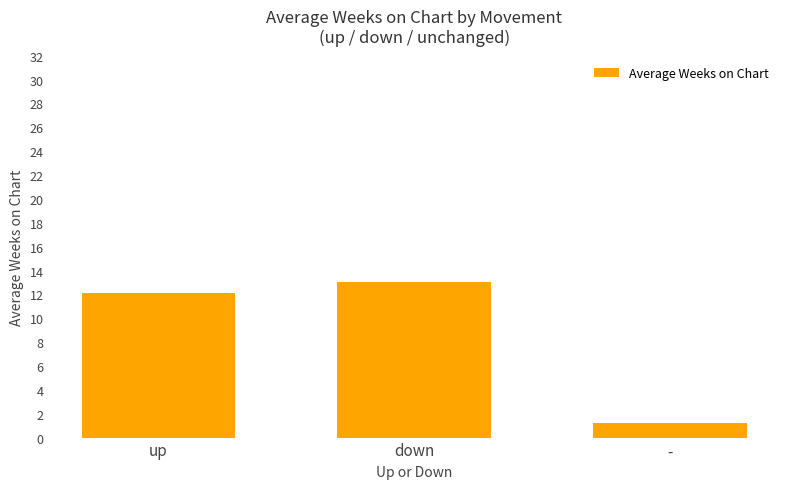

The chart shows a value of 23.1 at down. True or false?

False